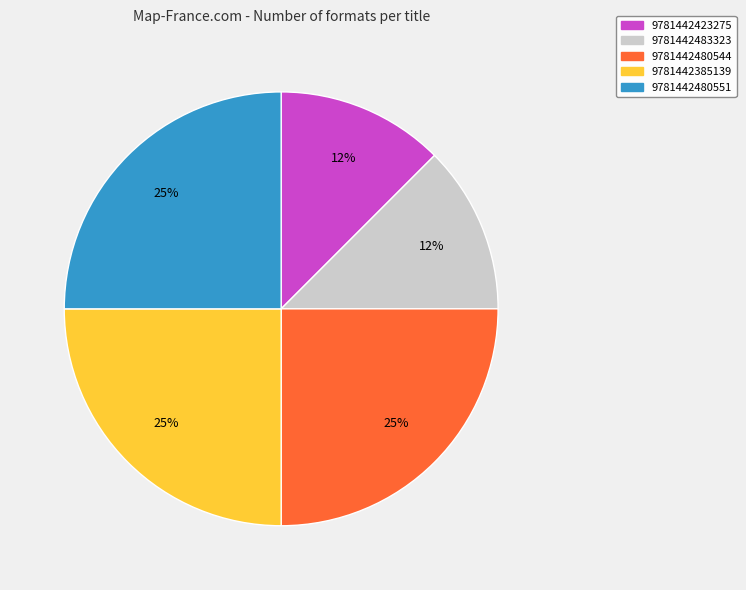

How many slices are in this pie chart?

5